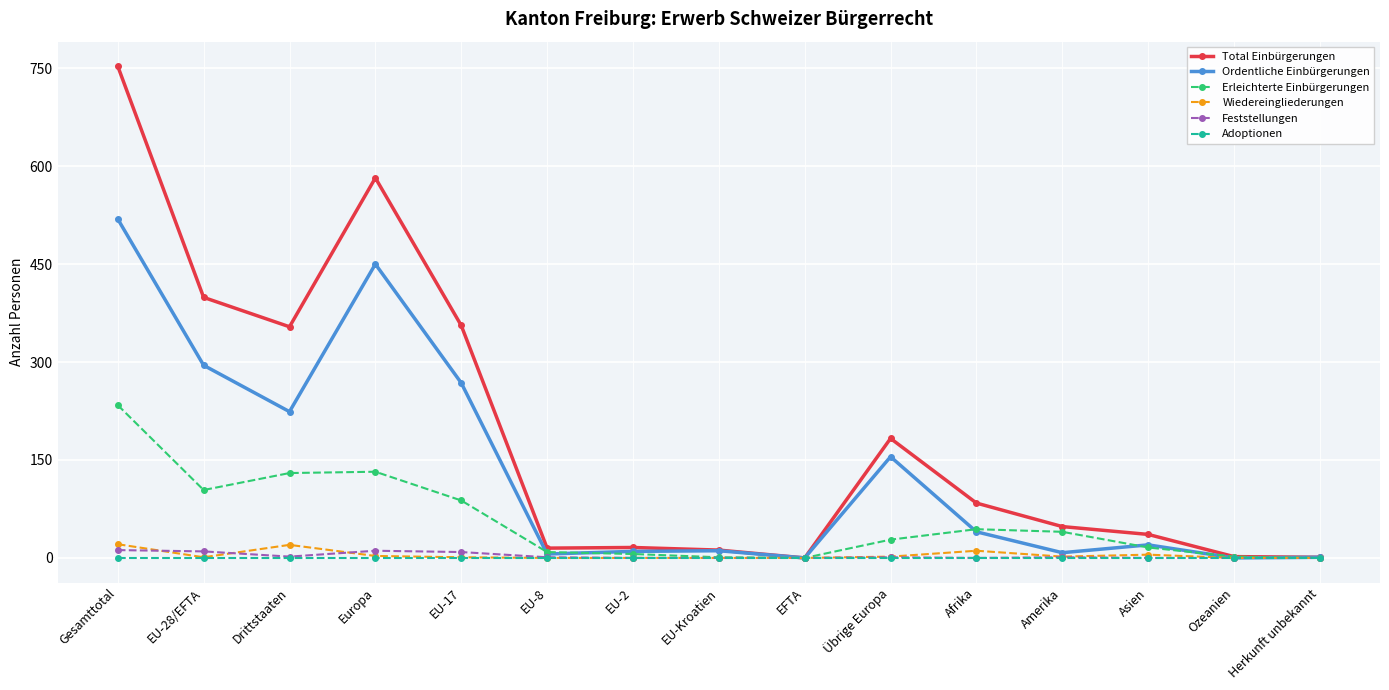

What is the value of the Ordentliche Einbürgerungen point at the 7th from the left?

10